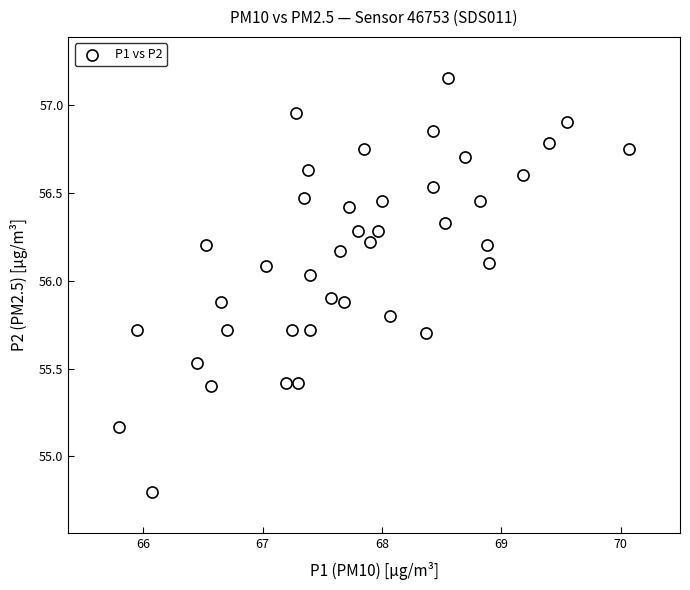

What is the range of X values (max minus min)?

4.3